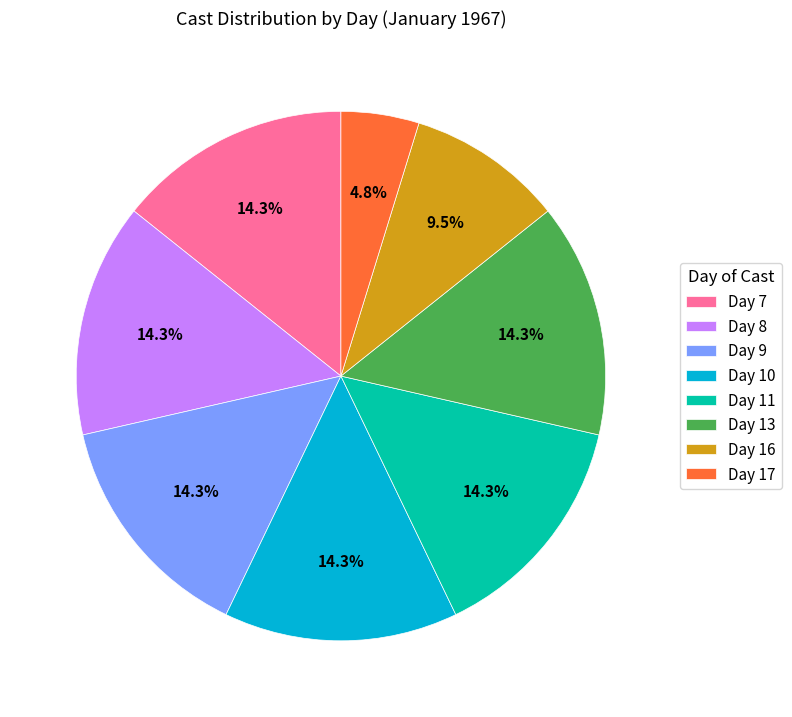

Count the number of slices in the pie.

8